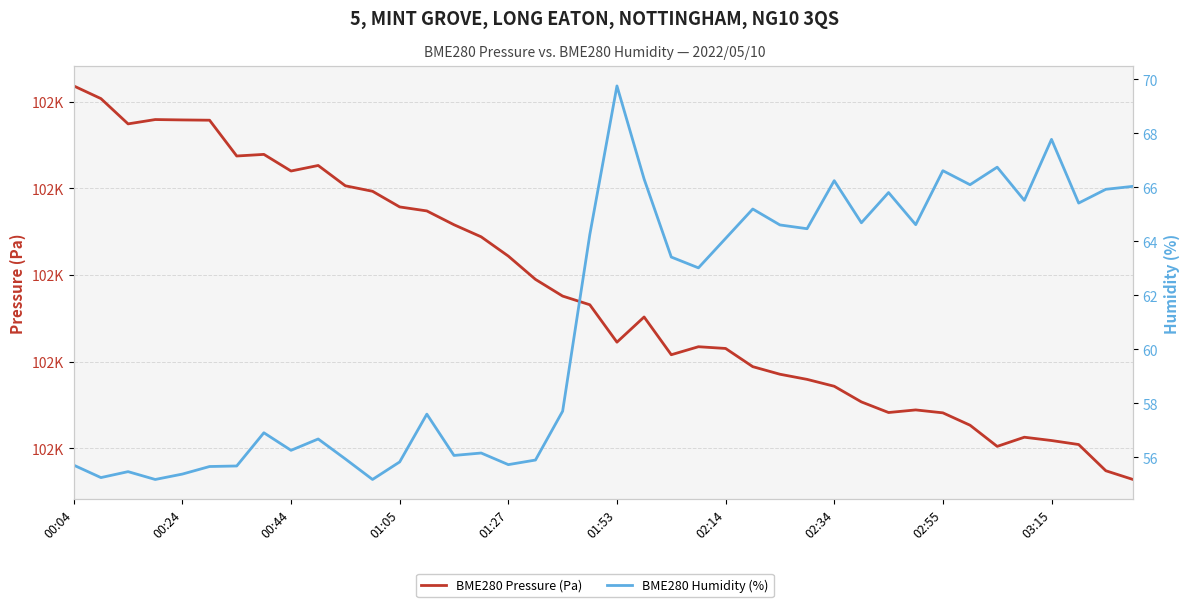

What position from the left is 26?

27